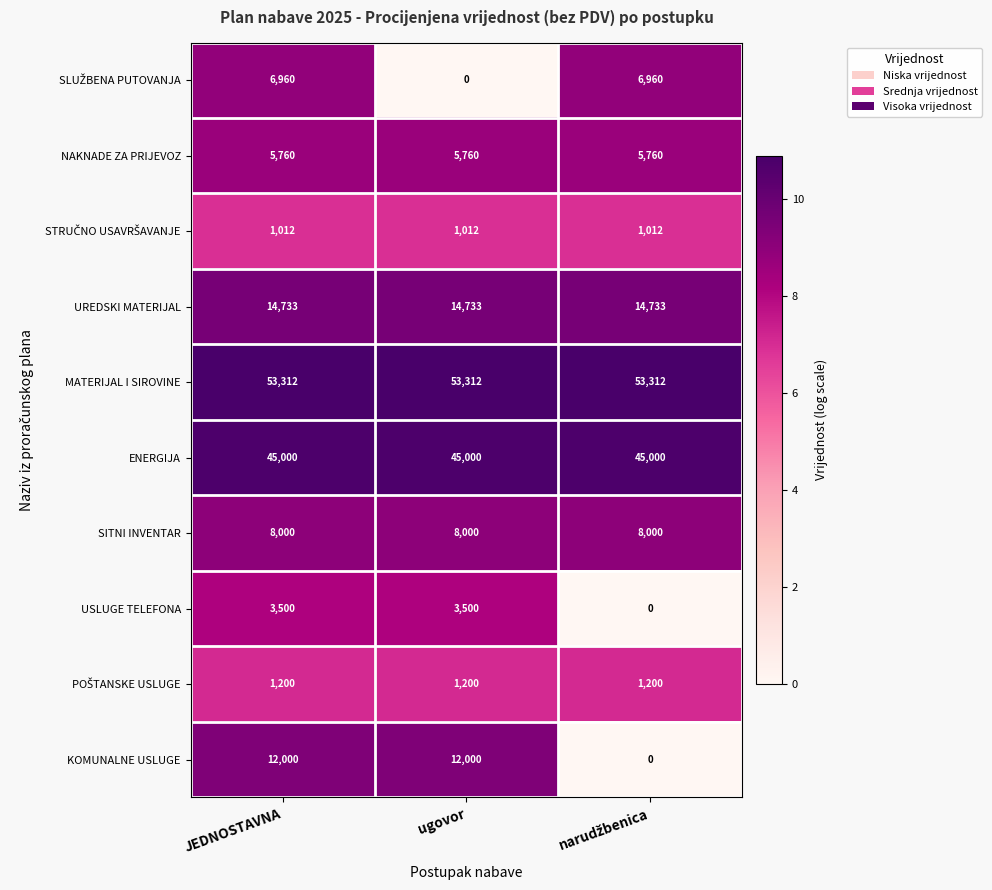

What is the maximum value shown in the chart?

53312